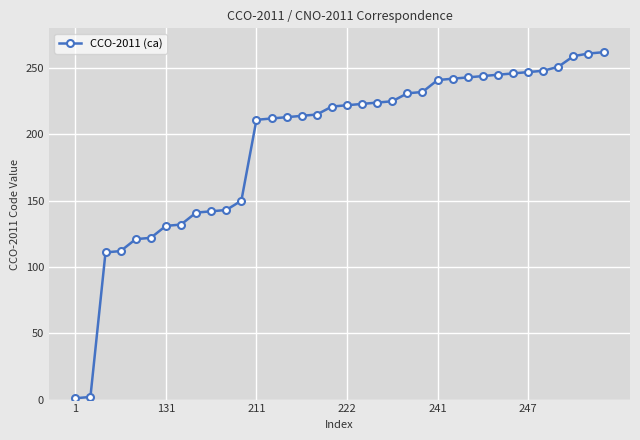

What is the value of the 21st point from the left?

224